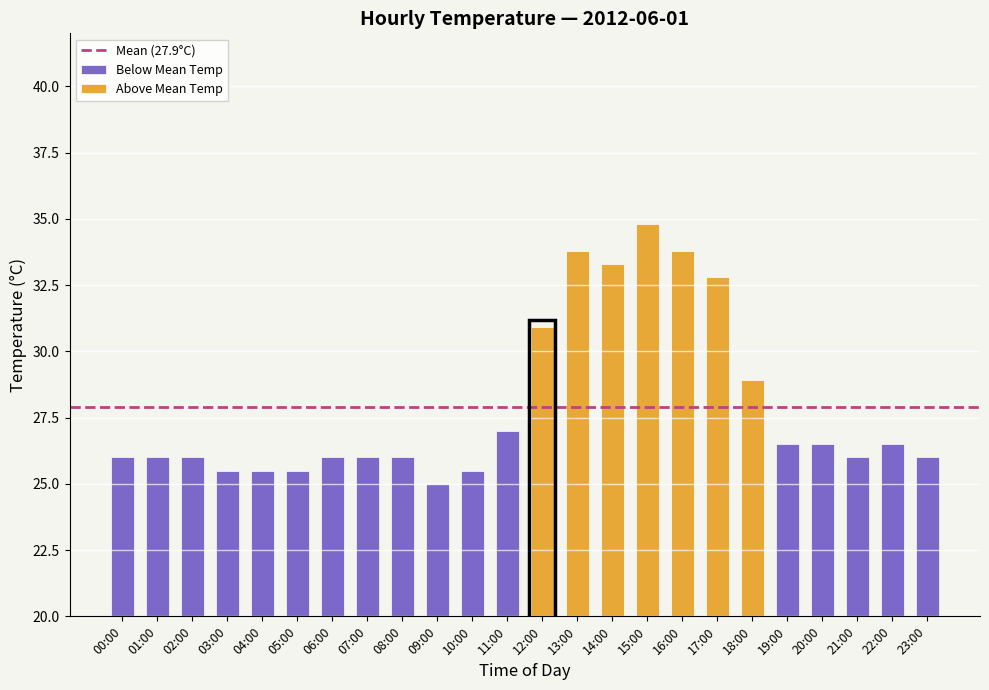

Which has a higher value, 11:00 or 06:00?

11:00